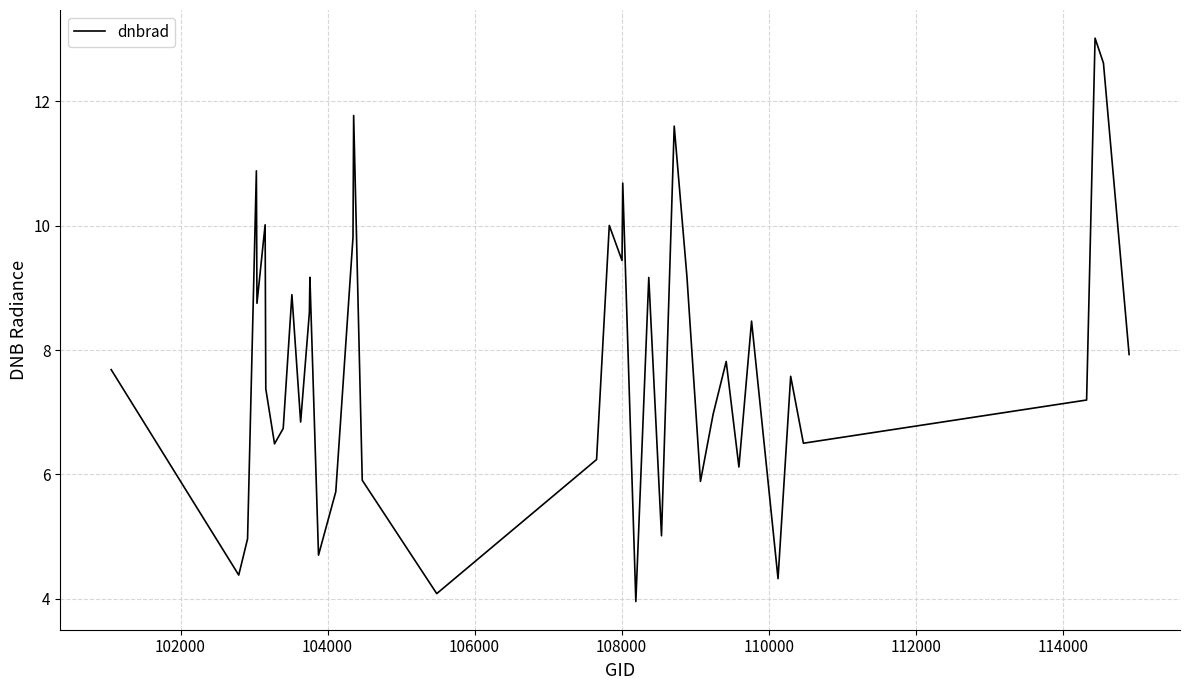

What is the smallest value displayed?

4.0